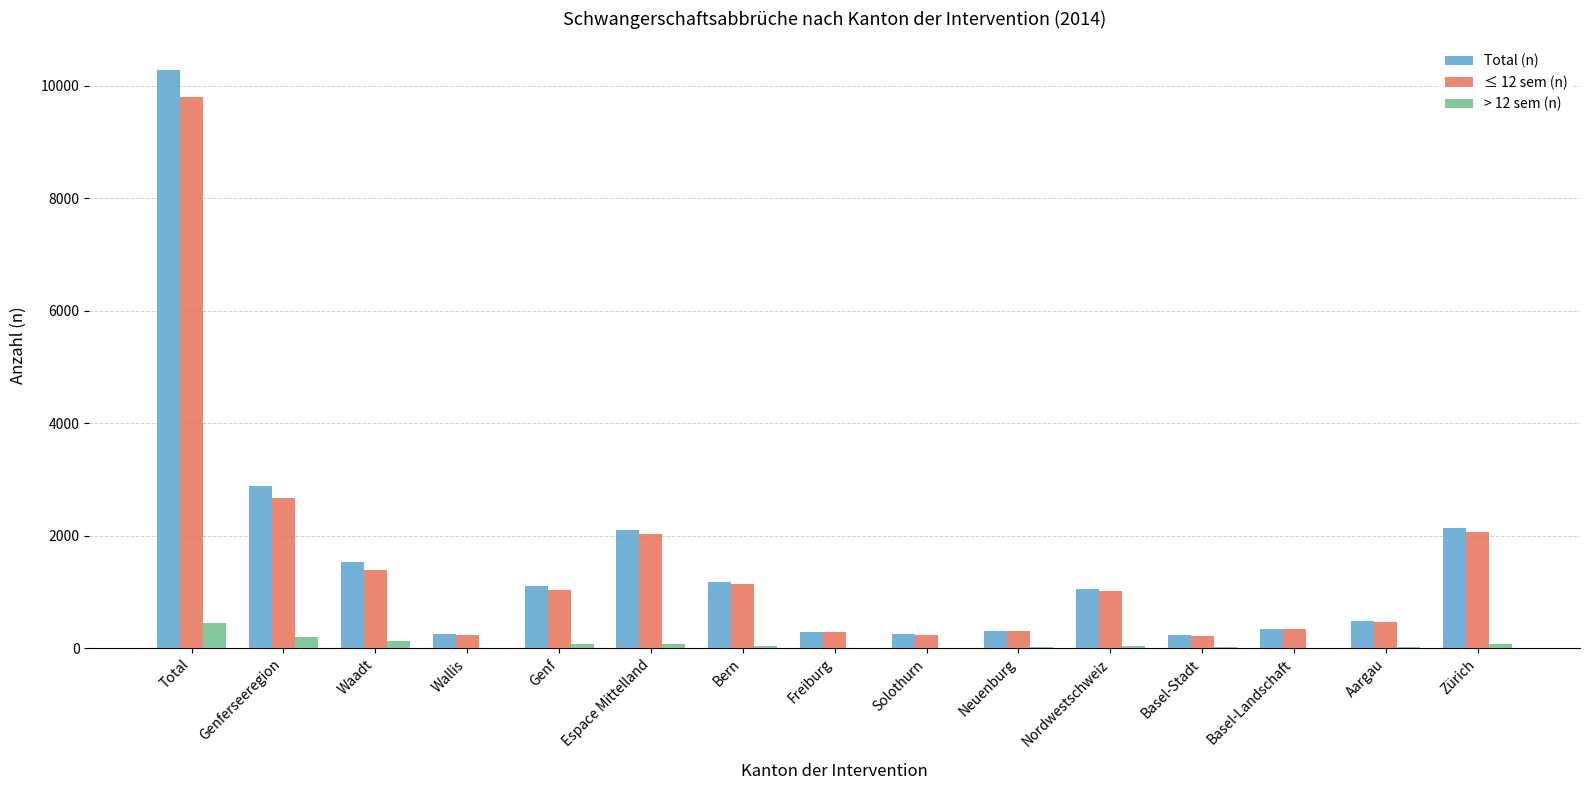

At which category is the sum across all series the highest?

Total